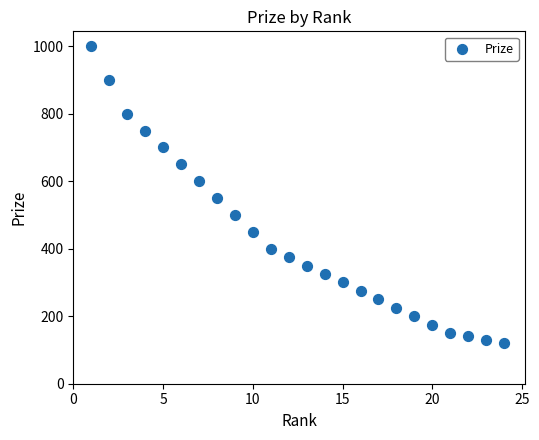

What is the range of X values (max minus min)?

23